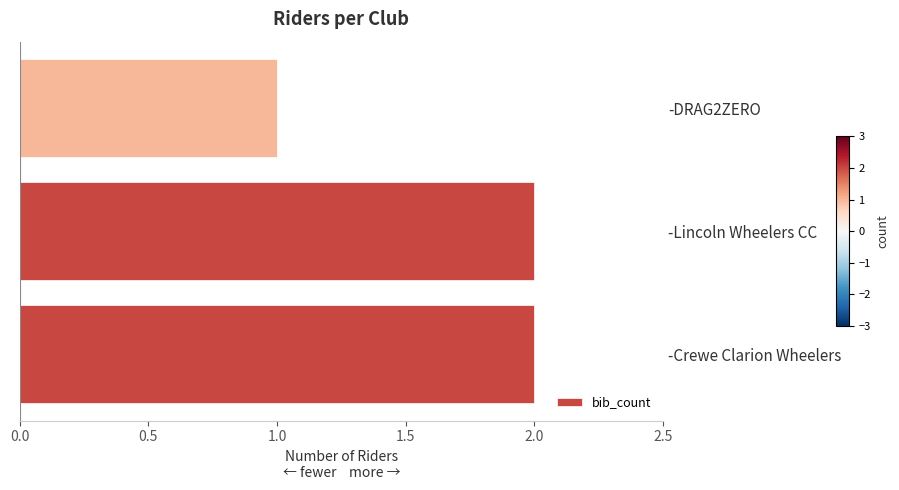

Is it true that the value at -Crewe Clarion Wheelers is 1?

False